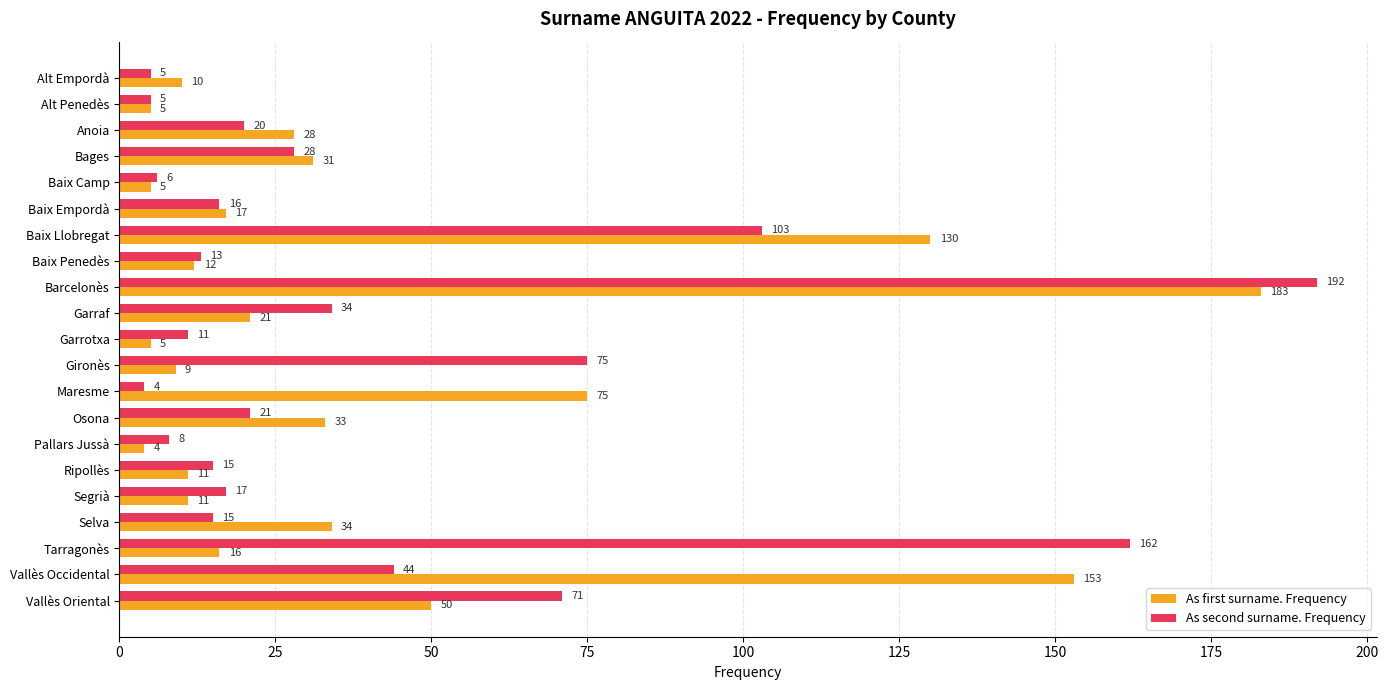

What value does the As second surname. Frequency series have at Baix Llobregat, to the nearest 5?

105